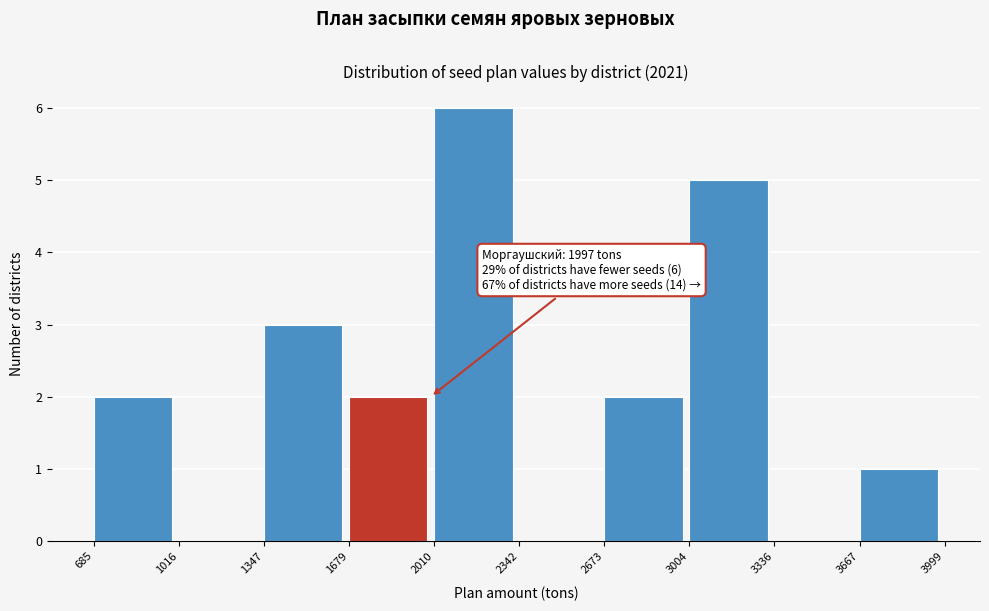

Over which range of the x-axis is the bar tallest?

2010 to 2342